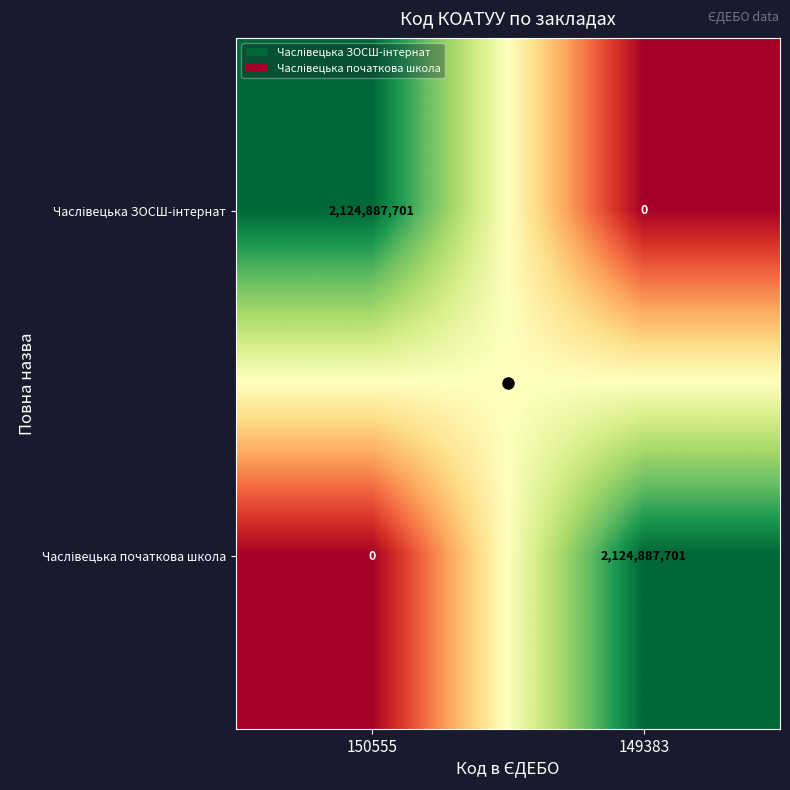

How many distinct data groups are displayed?

2